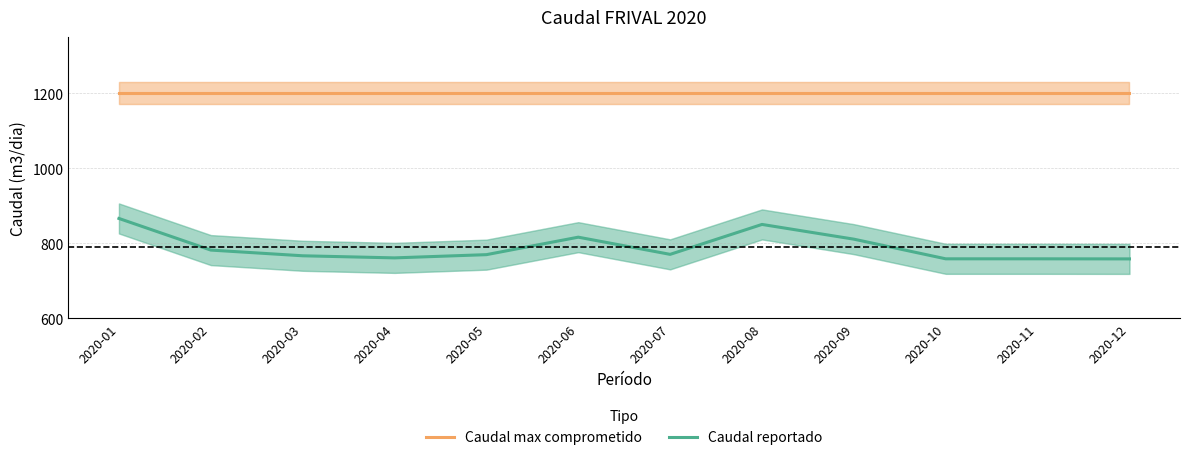

The value of Caudal reportado at 2020-03 is 766.5. True or false?

True